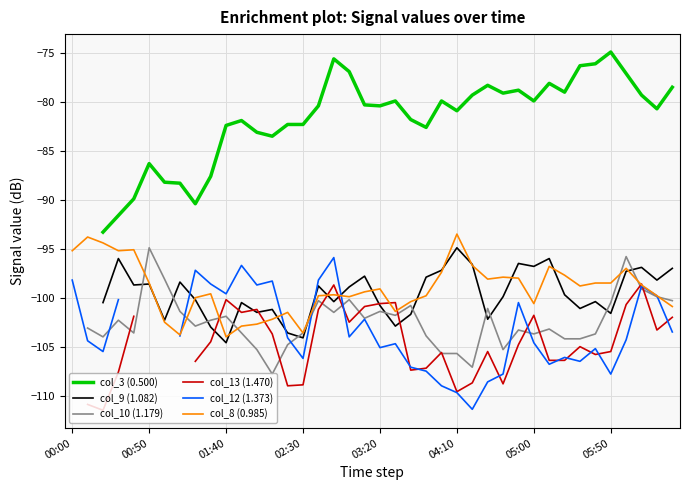

How many distinct data groups are displayed?

6